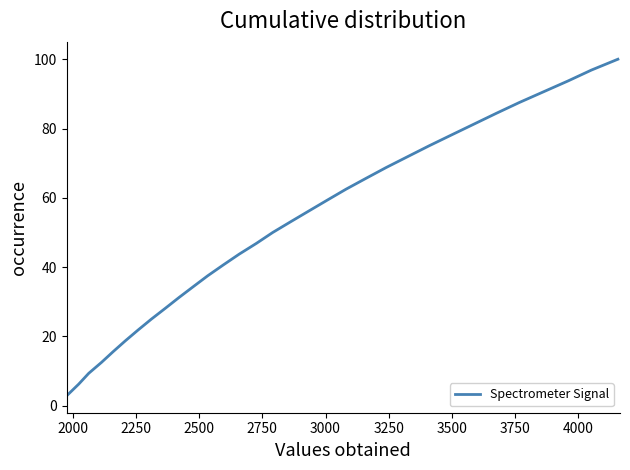

Is this an area chart (filled region under the line)?

No